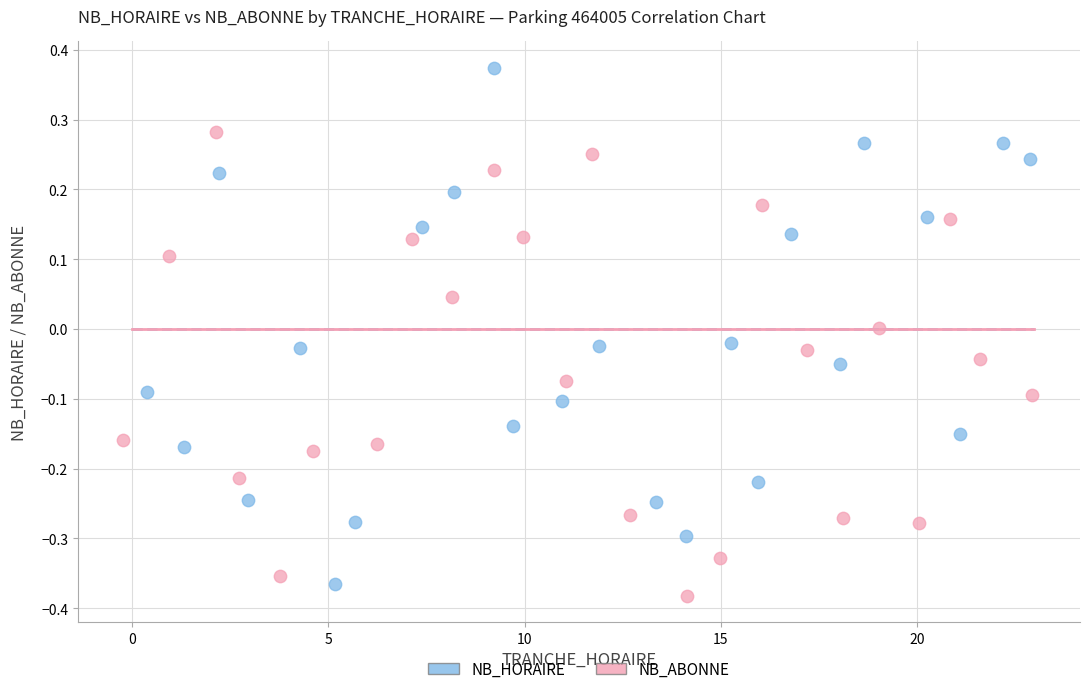

Which series has the largest Y range (max minus min)?

NB_HORAIRE